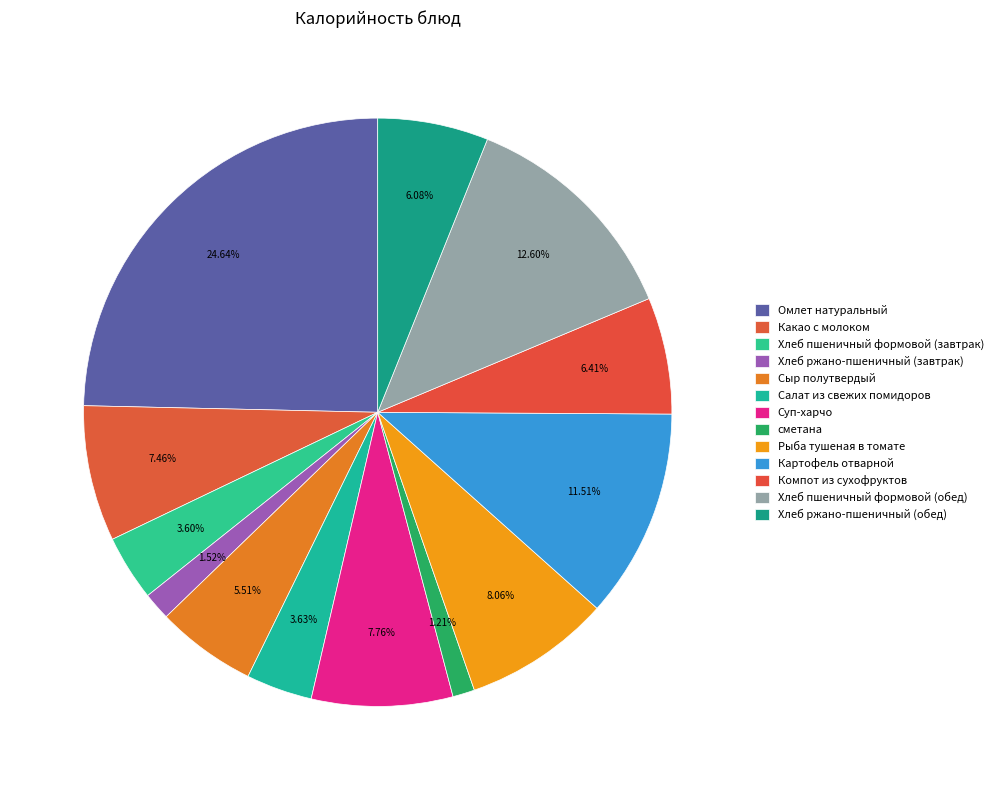

True or false: сметана accounts for 1% of the total.

True